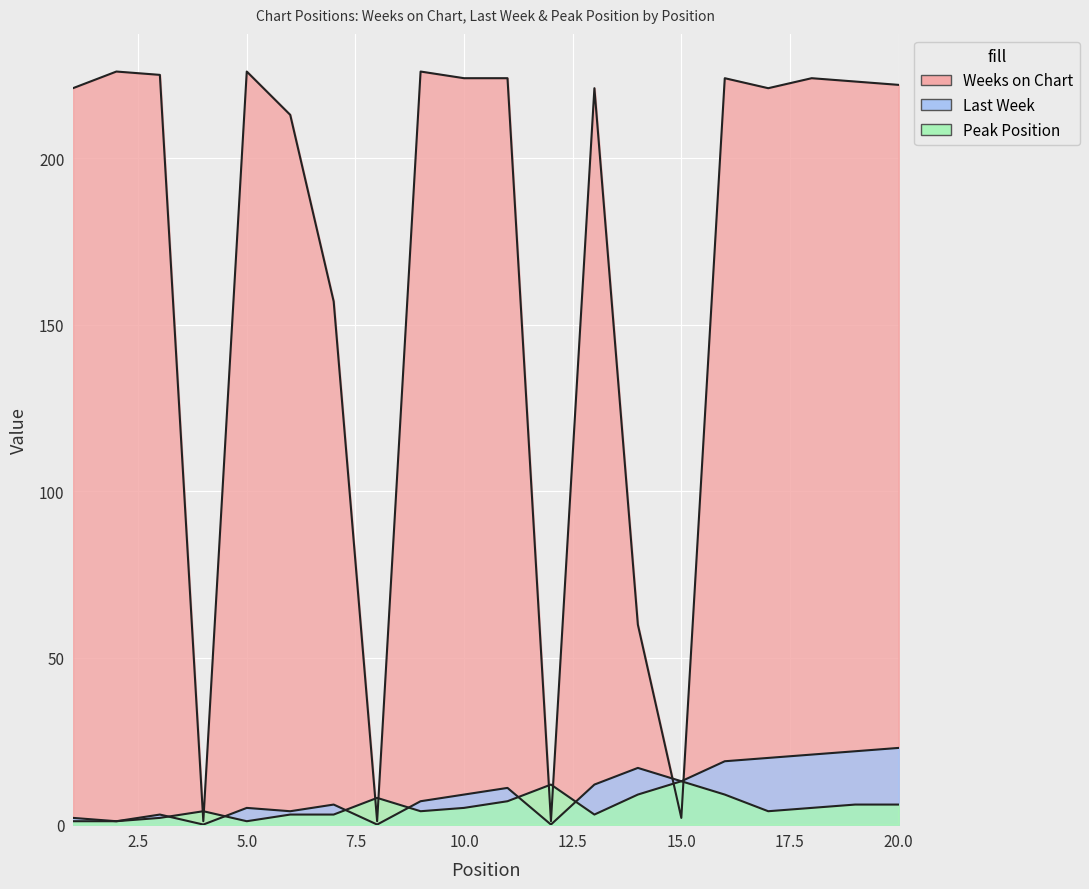

At which category is the sum across all series the highest?

16